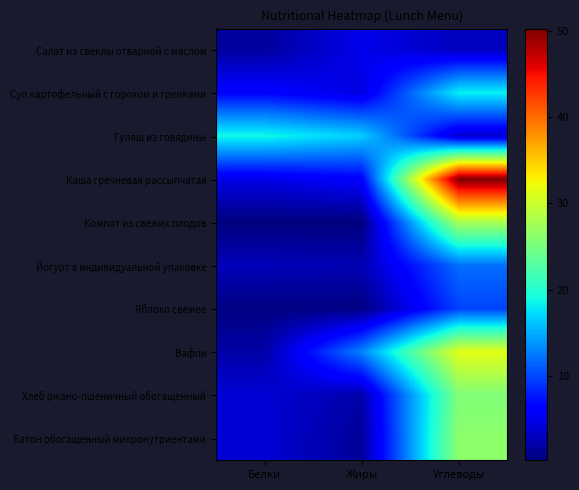

How many categories are shown in the chart?

3